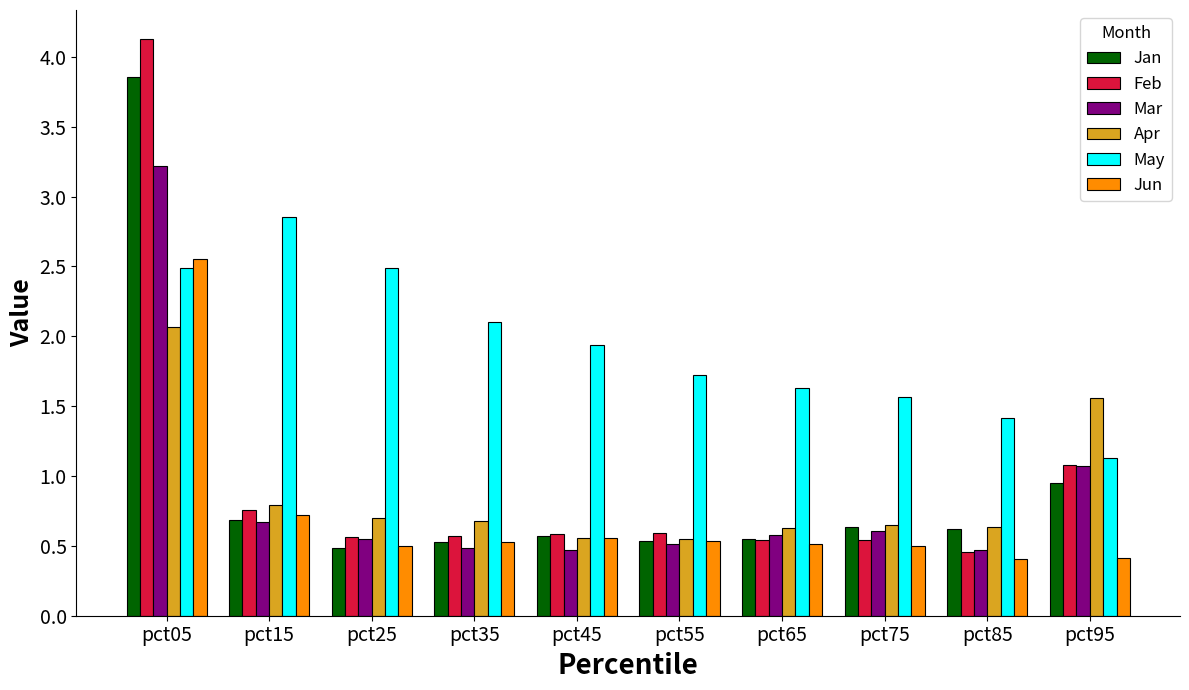

The Mar series shows 0.2 at pct15. True or false?

False